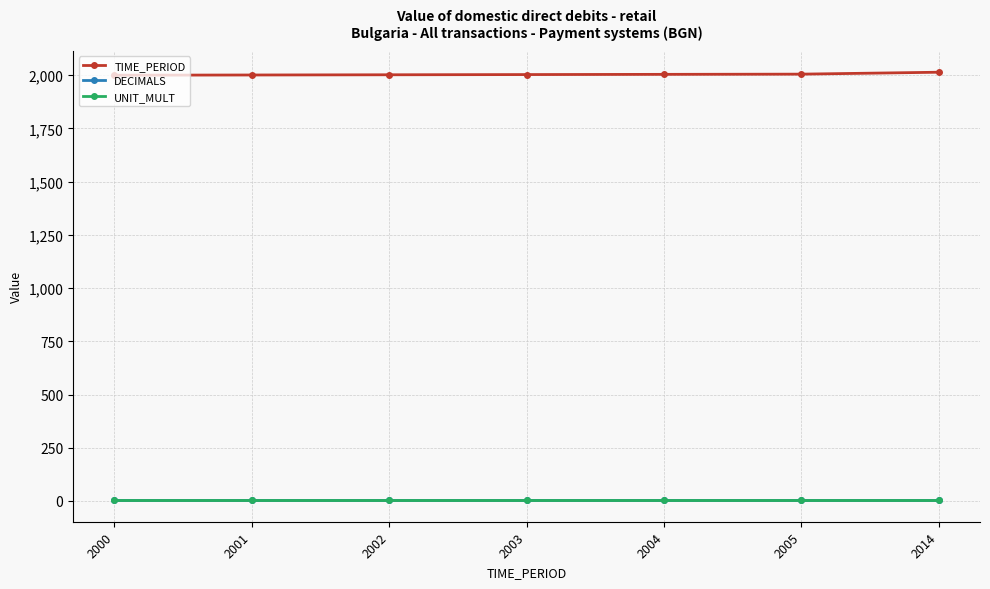

The DECIMALS series shows 3 at 2000. True or false?

True